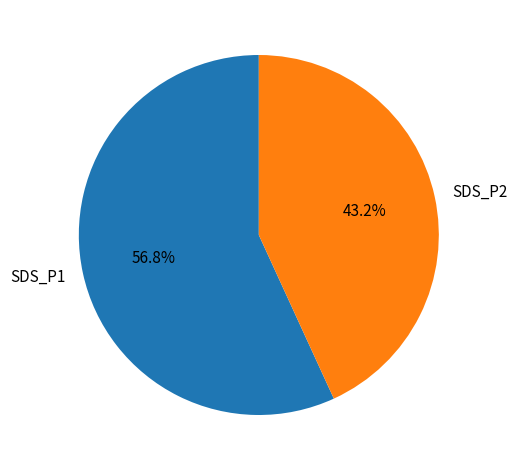

Which has a higher value, SDS_P2 or SDS_P1?

SDS_P1